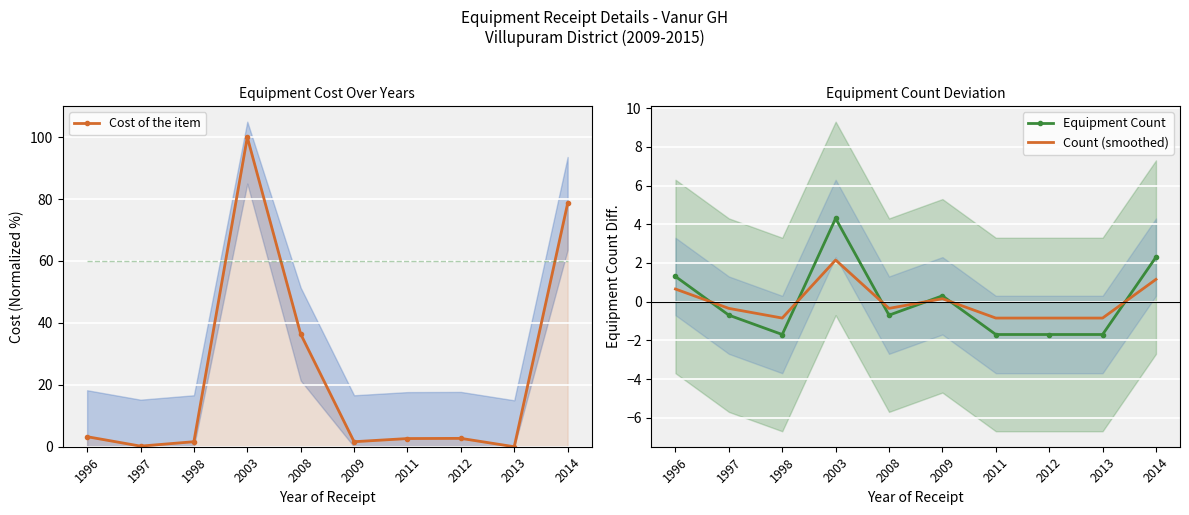

Which series ends up on top after the final intersection of Count (smoothed) and Equipment Count?

Equipment Count